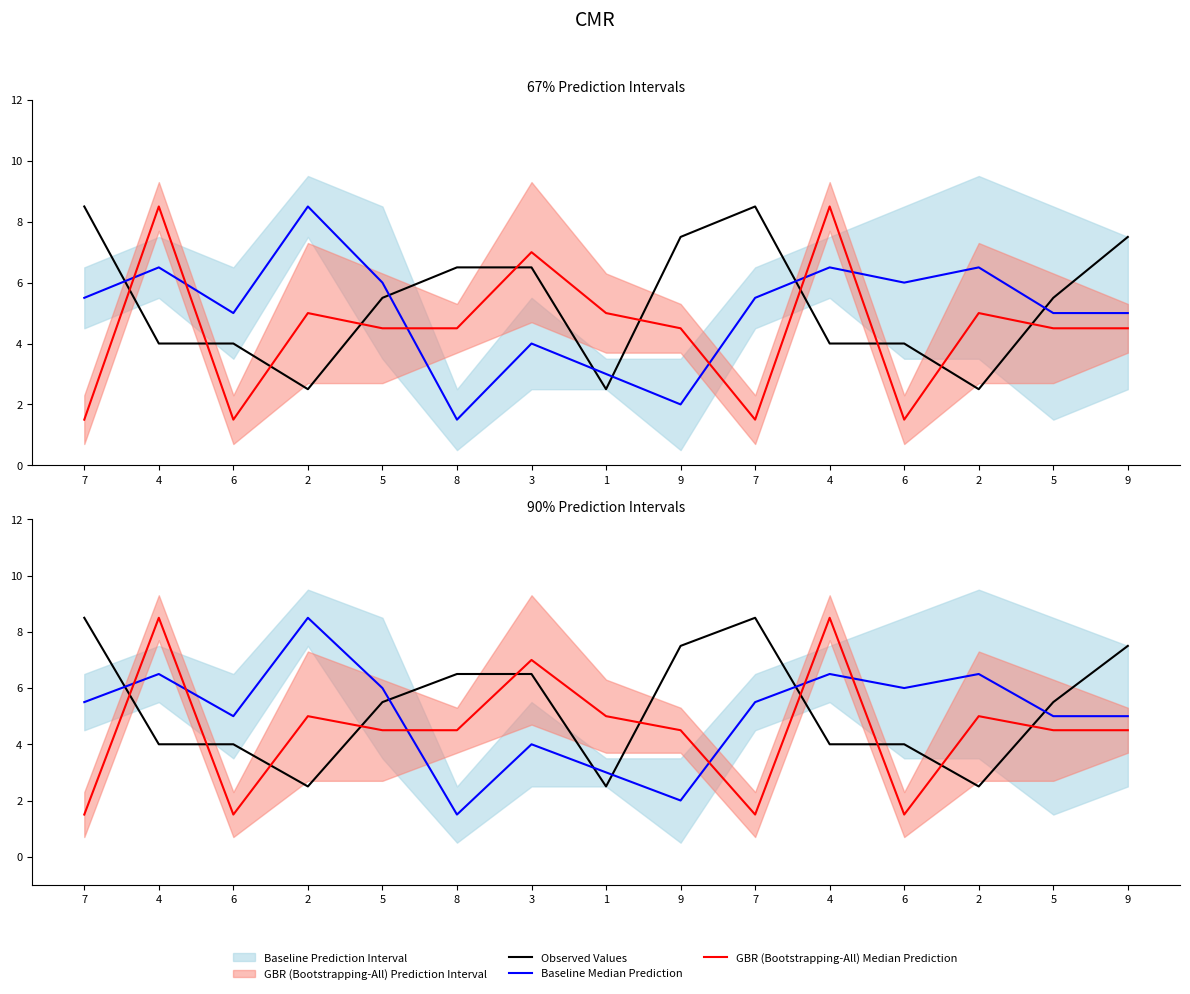

The value of Observed Values at 6 is 4.0. True or false?

True